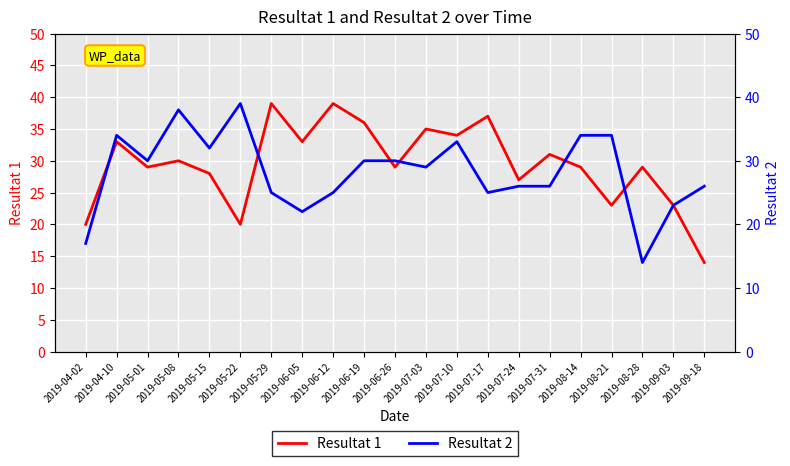

List the labels in order of Resultat 2 value, largest first.

2019-05-22, 2019-05-08, 2019-04-10, 2019-08-14, 2019-08-21, 2019-07-10, 2019-05-15, 2019-05-01, 2019-06-19, 2019-06-26, 2019-07-03, 2019-07-24, 2019-07-31, 2019-09-18, 2019-05-29, 2019-06-12, 2019-07-17, 2019-09-03, 2019-06-05, 2019-04-02, 2019-08-28